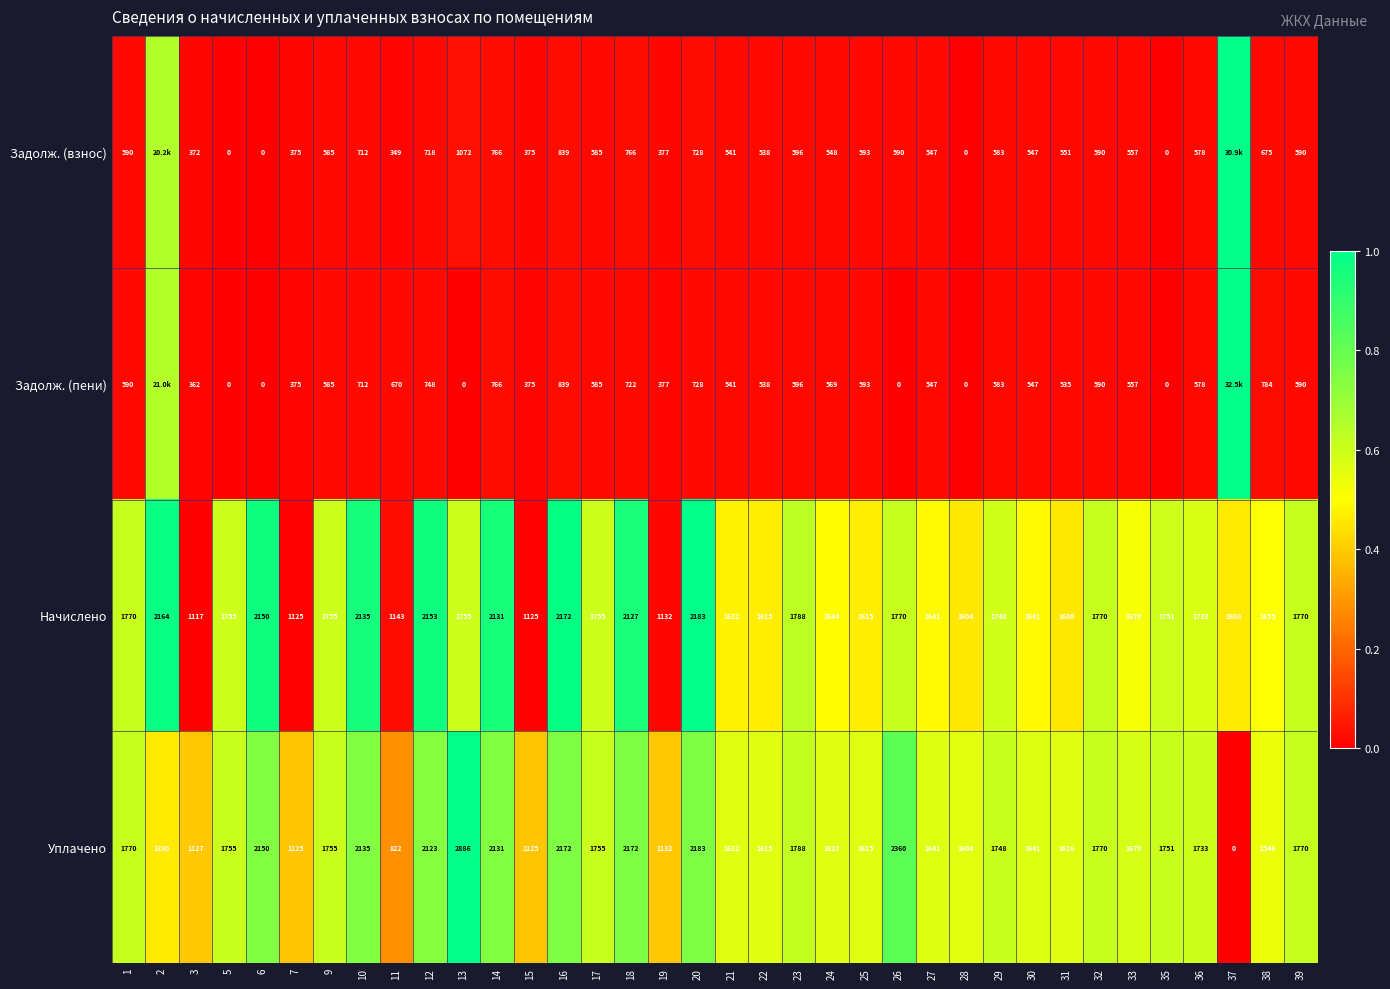

Between 6 and 12, which series saw the biggest shift?

Задолж. (пени)